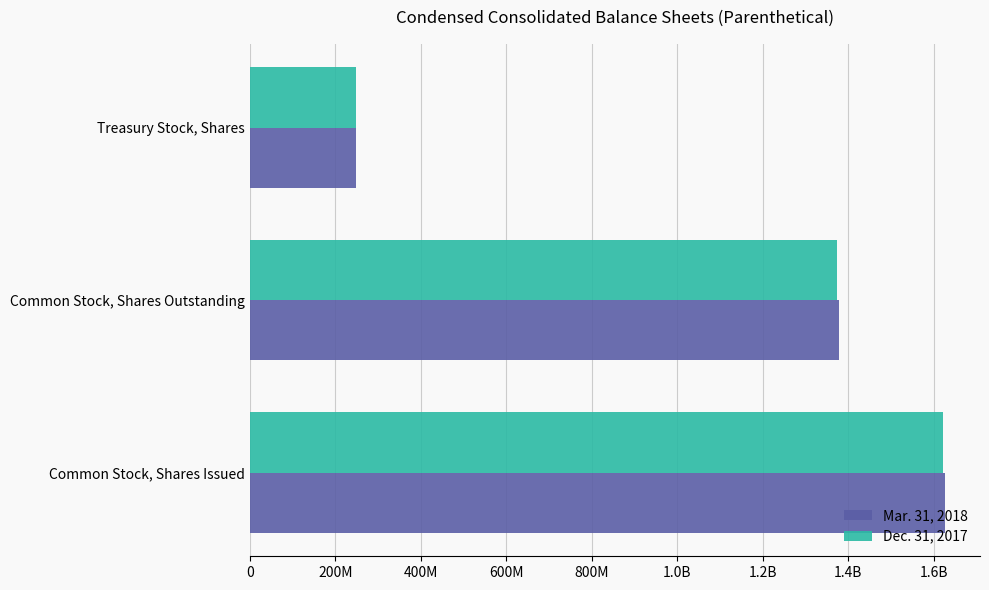

What are all the series names shown in the legend?

Mar. 31, 2018, Dec. 31, 2017